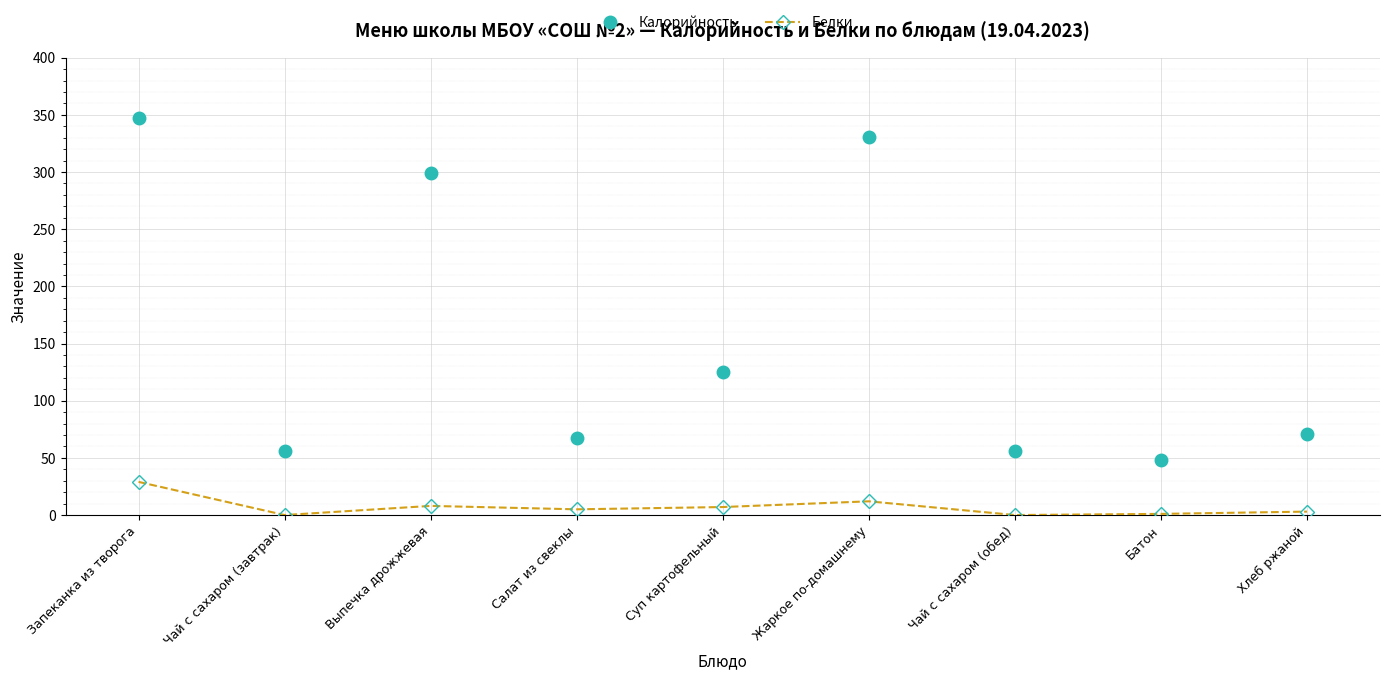

Does the chart display data point markers on the line(s)?

Yes